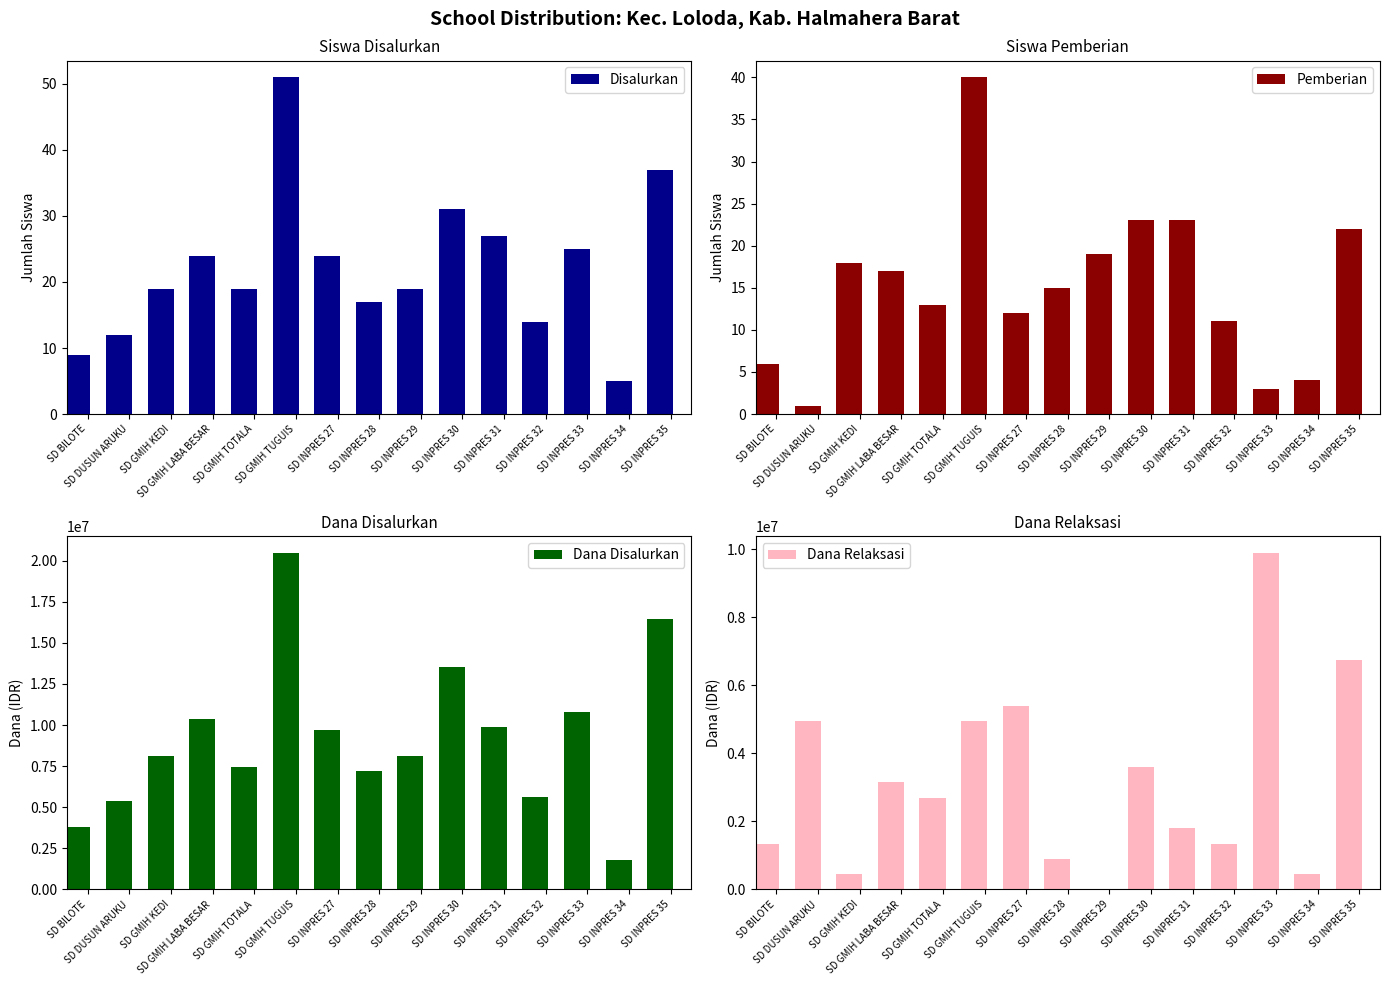

How many bars are there in total?

60